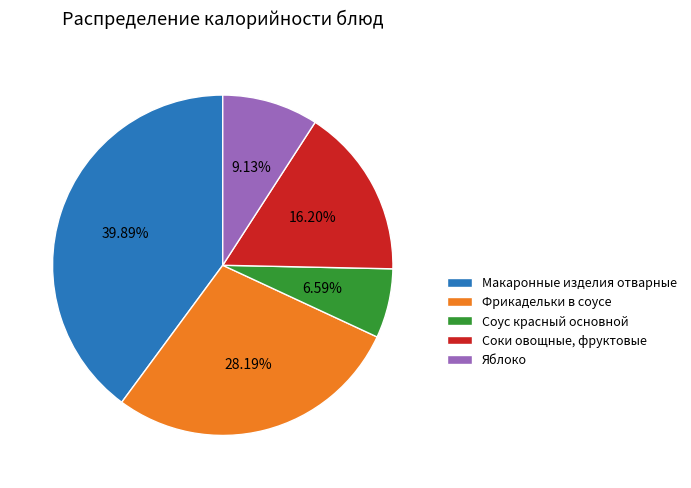

Is there a majority slice in this chart?

No